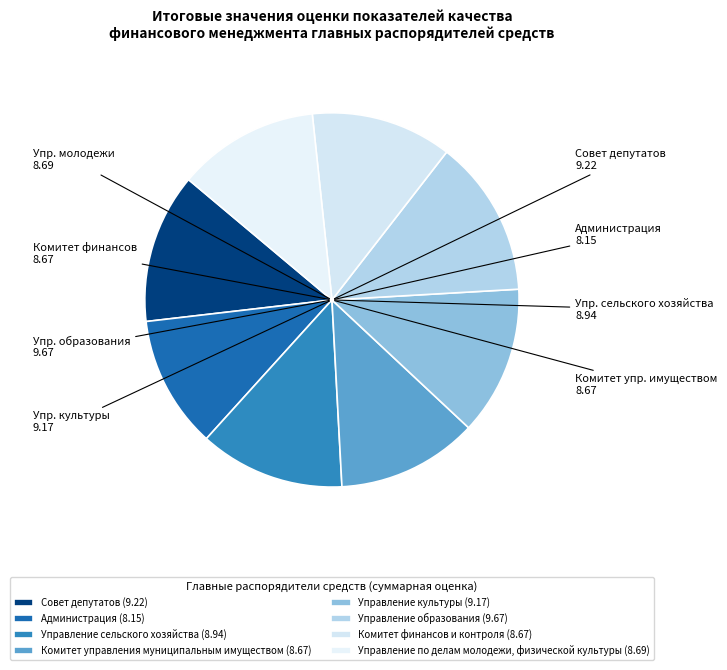

Count the number of slices in the pie.

8